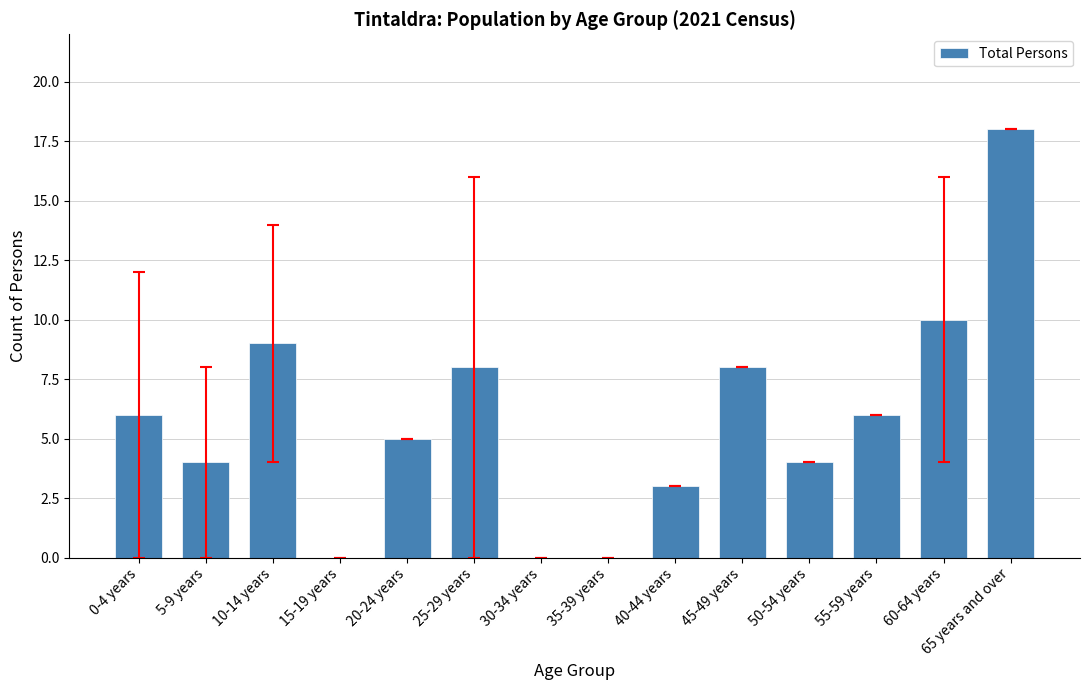

Which has a higher value, 45-49 years or 15-19 years?

45-49 years